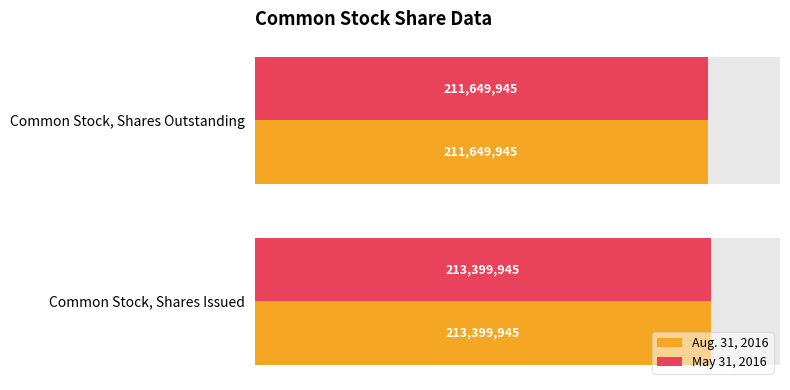

Reading left to right, what are all the values shown in this chart?

Aug. 31, 2016: 213399945	211649945
May 31, 2016: 213399945	211649945